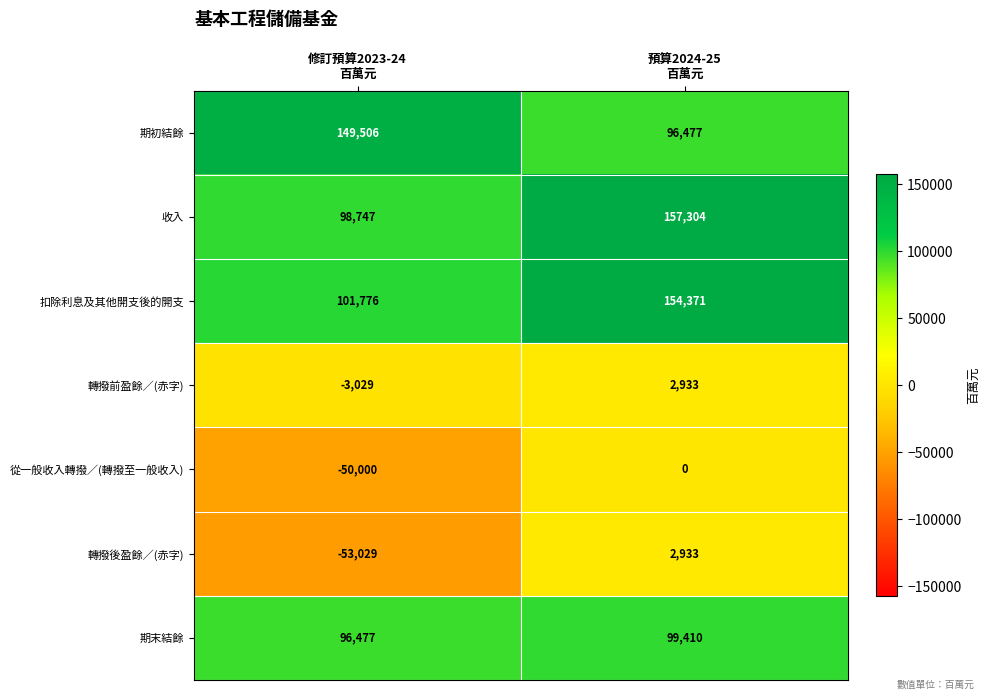

Which series has the largest total across all categories?

扣除利息及其他開支後的開支